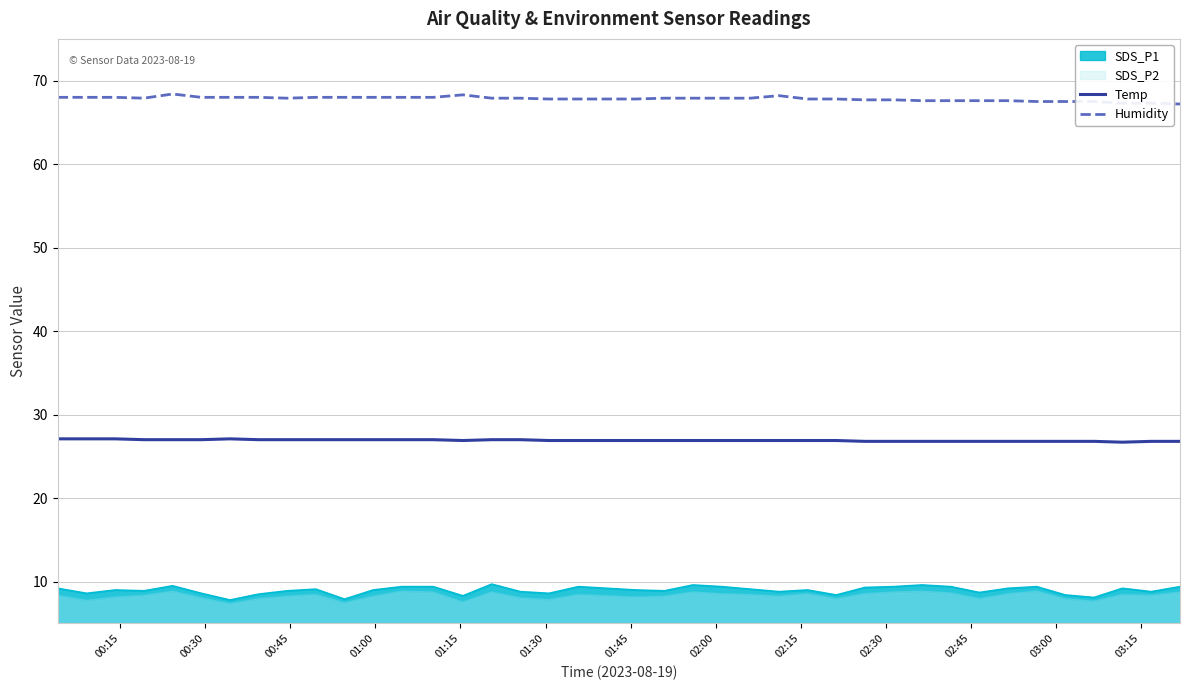

True or false: Humidity and Temp cross at least once.

False